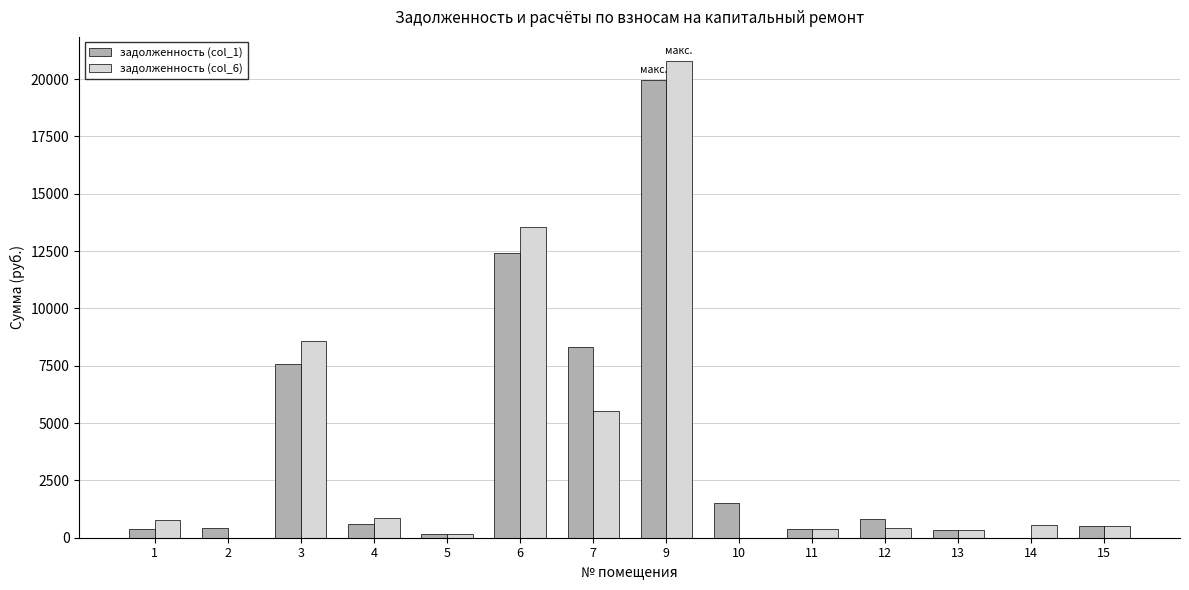

What is the maximum value shown in the chart?

20800.4